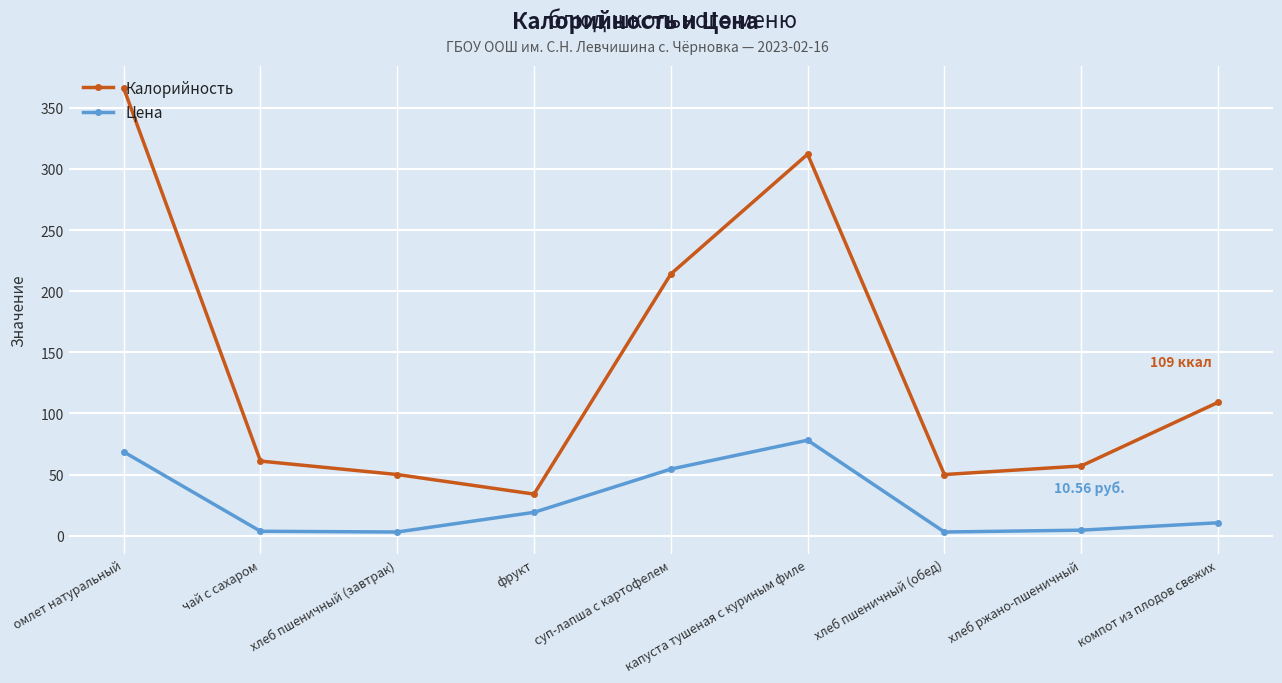

Does the chart have visible grid lines?

Yes